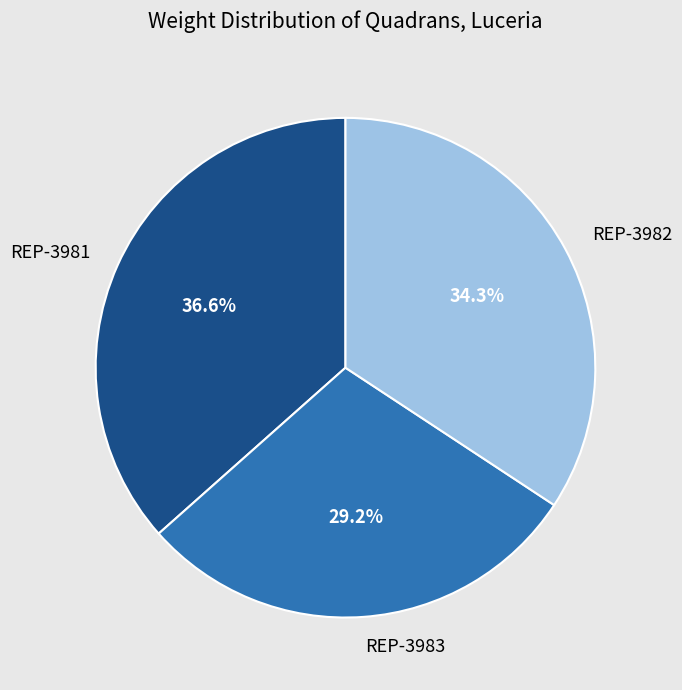

To the nearest percent, what is the difference between the largest and smallest slice percentages?

7%